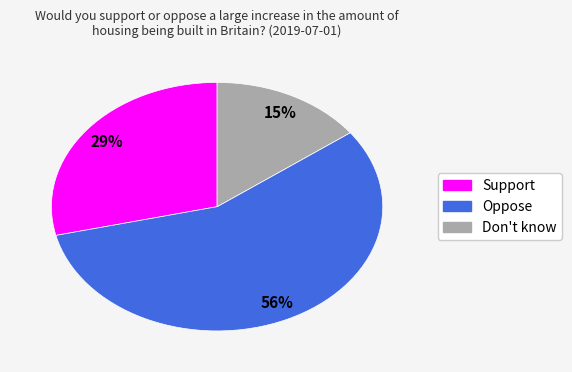

Is the sum of Oppose and Support greater than half?

Yes